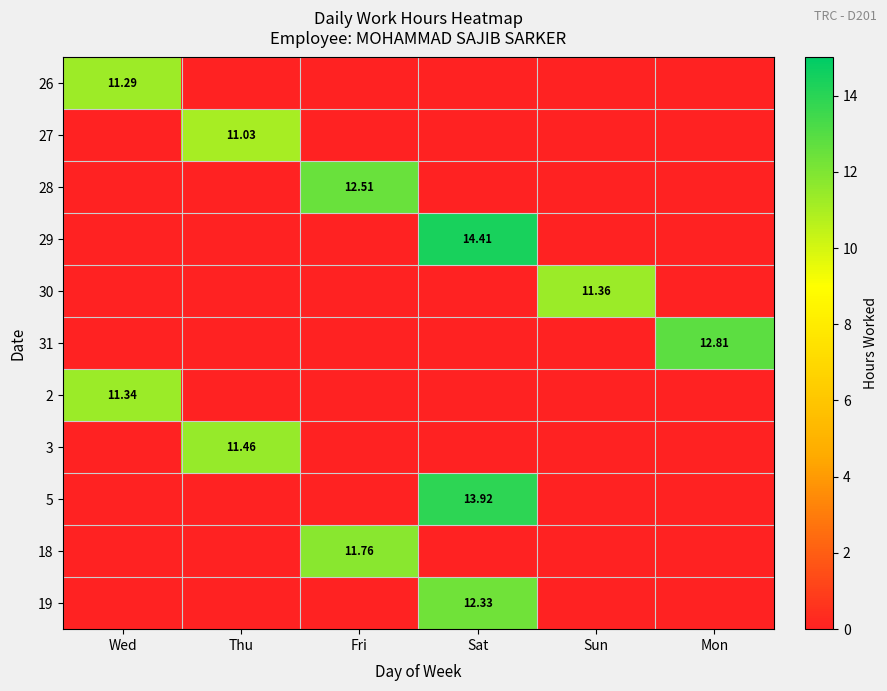

Is the value of 27 at Wed greater than the value of 29 at Sat?

No